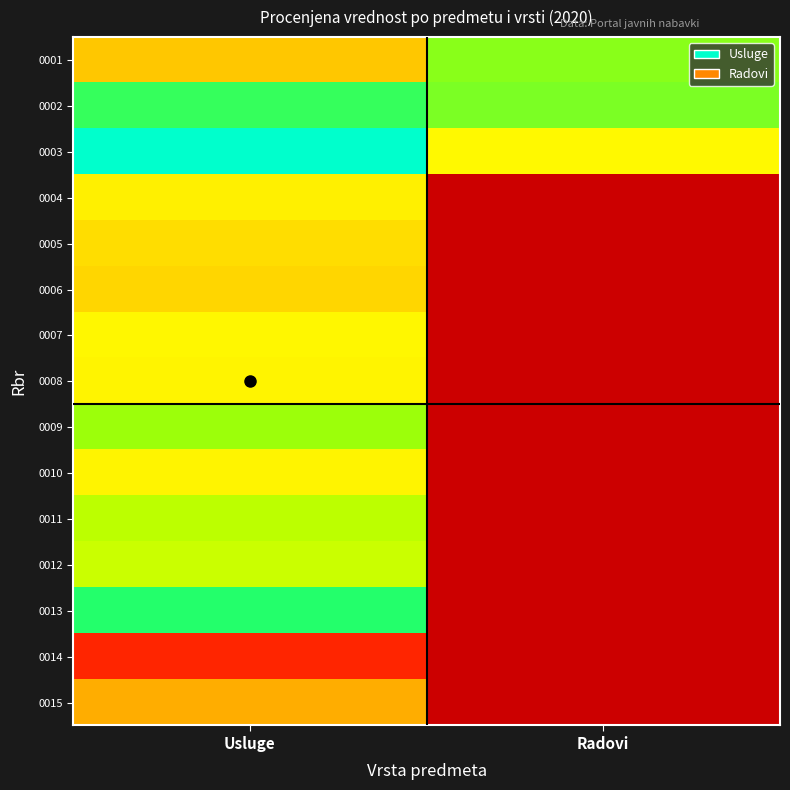

At which label does 0007 reach its minimum?

Usluge